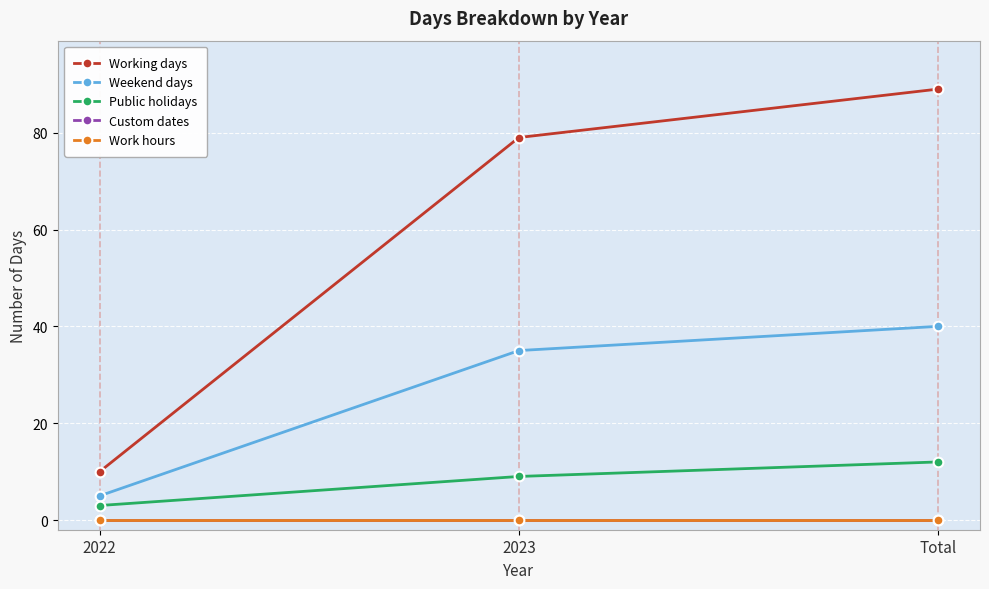

Is this an area chart (filled region under the line)?

No